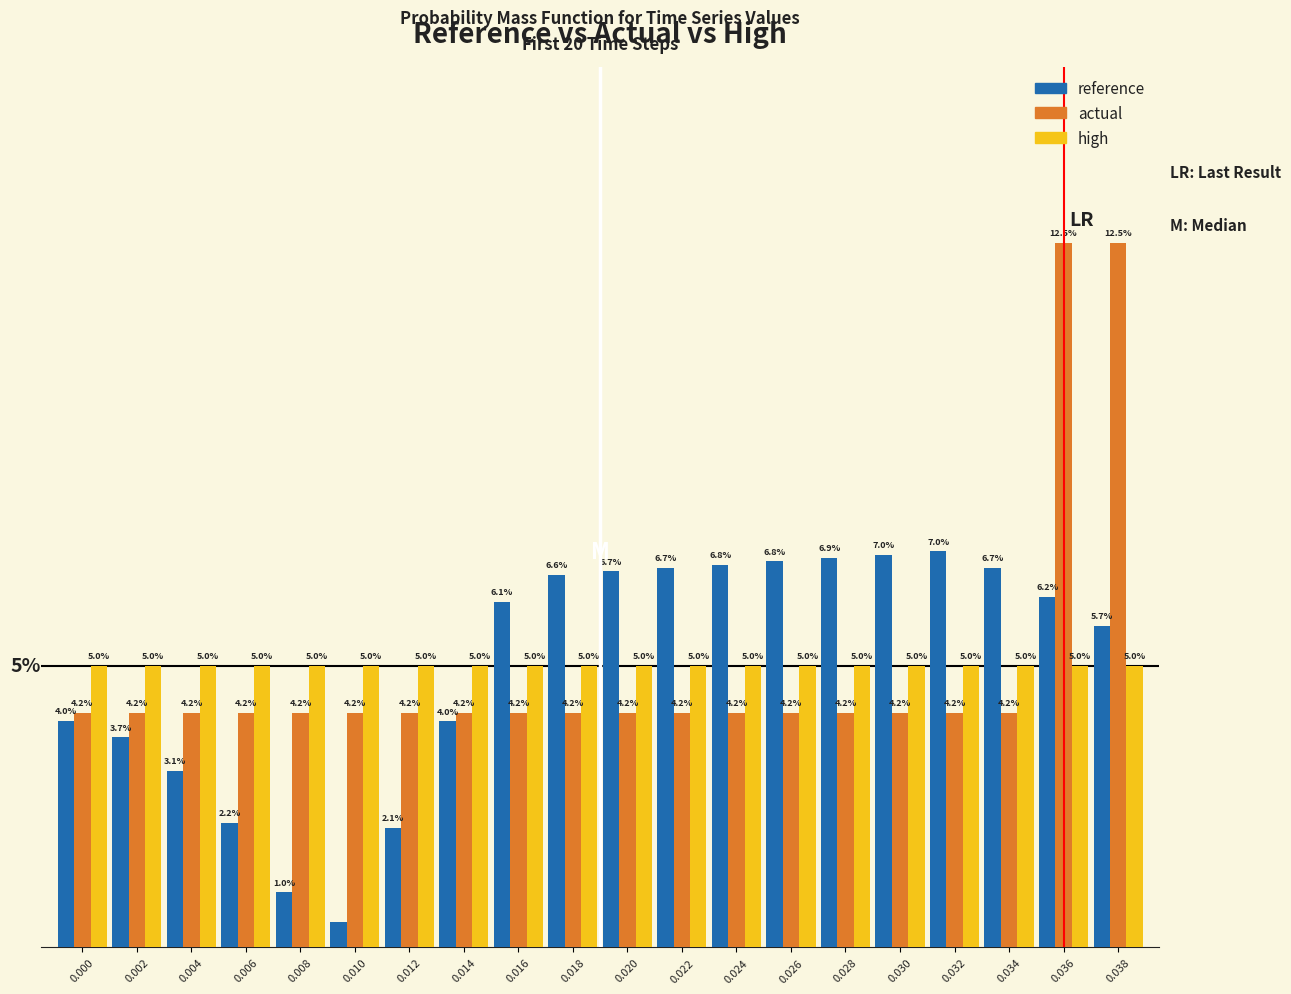

Rank the series by their maximum value, from lowest to highest.

high, reference, actual